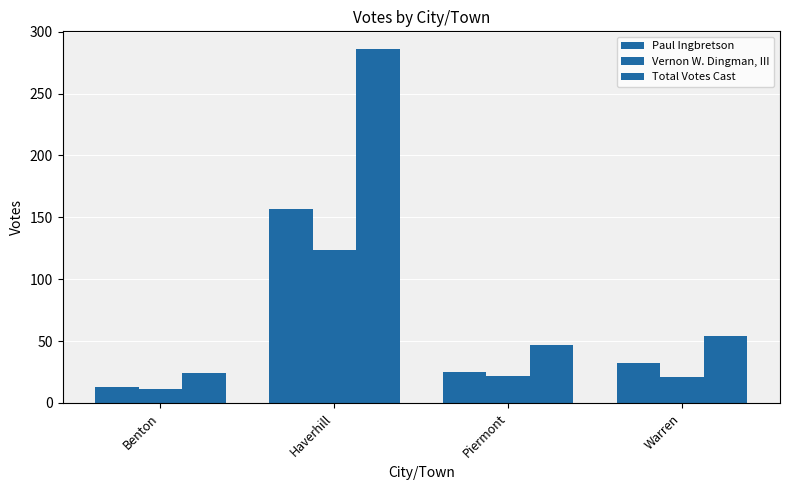

What is the total value across all series at Warren?

107